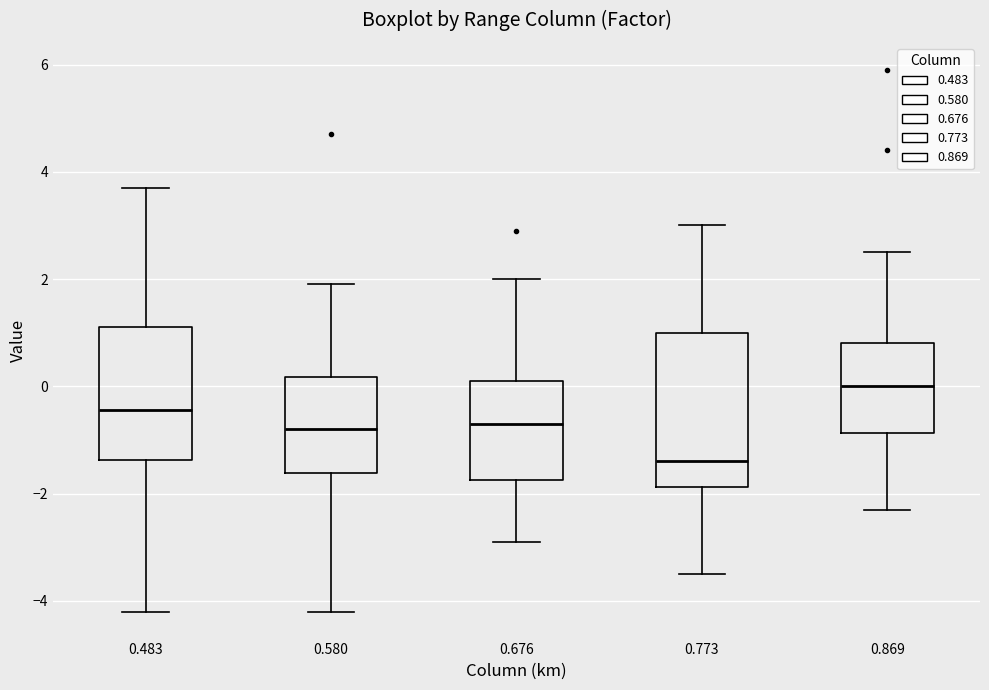

Comparing the boxes themselves (not the whiskers), which one is the tallest?

0.773